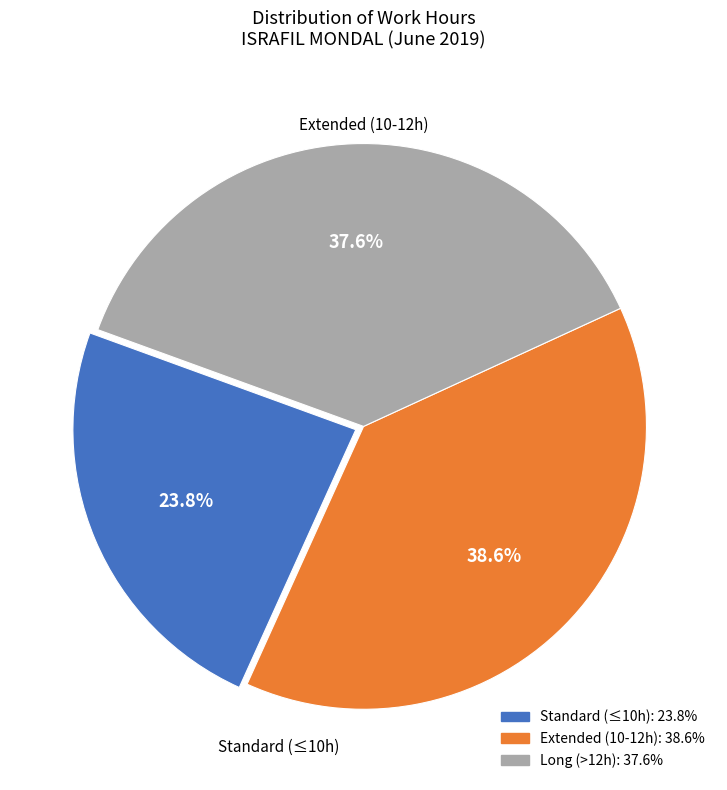

How many slices are in this pie chart?

3